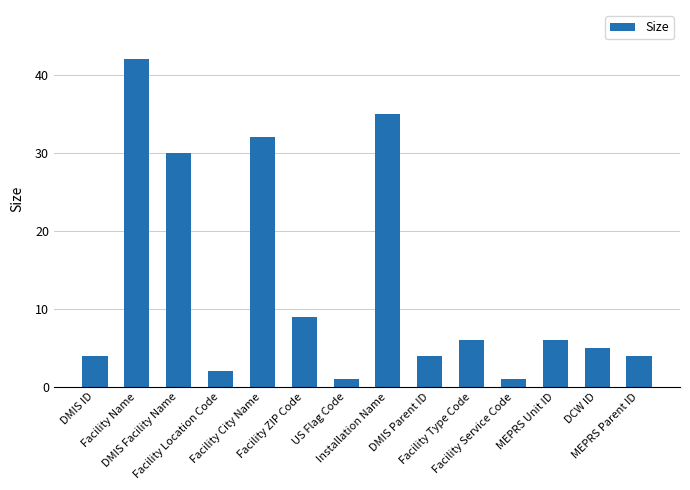

How many data points does each series have?

14